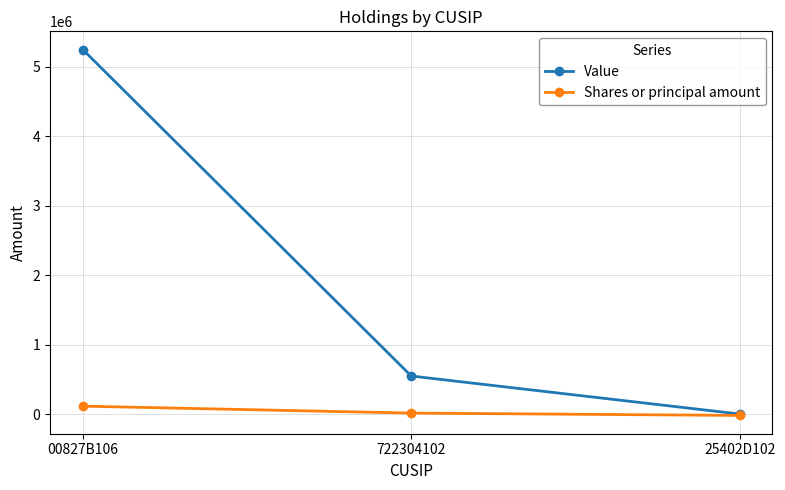

Which category has the highest value in the Value series?

00827B106